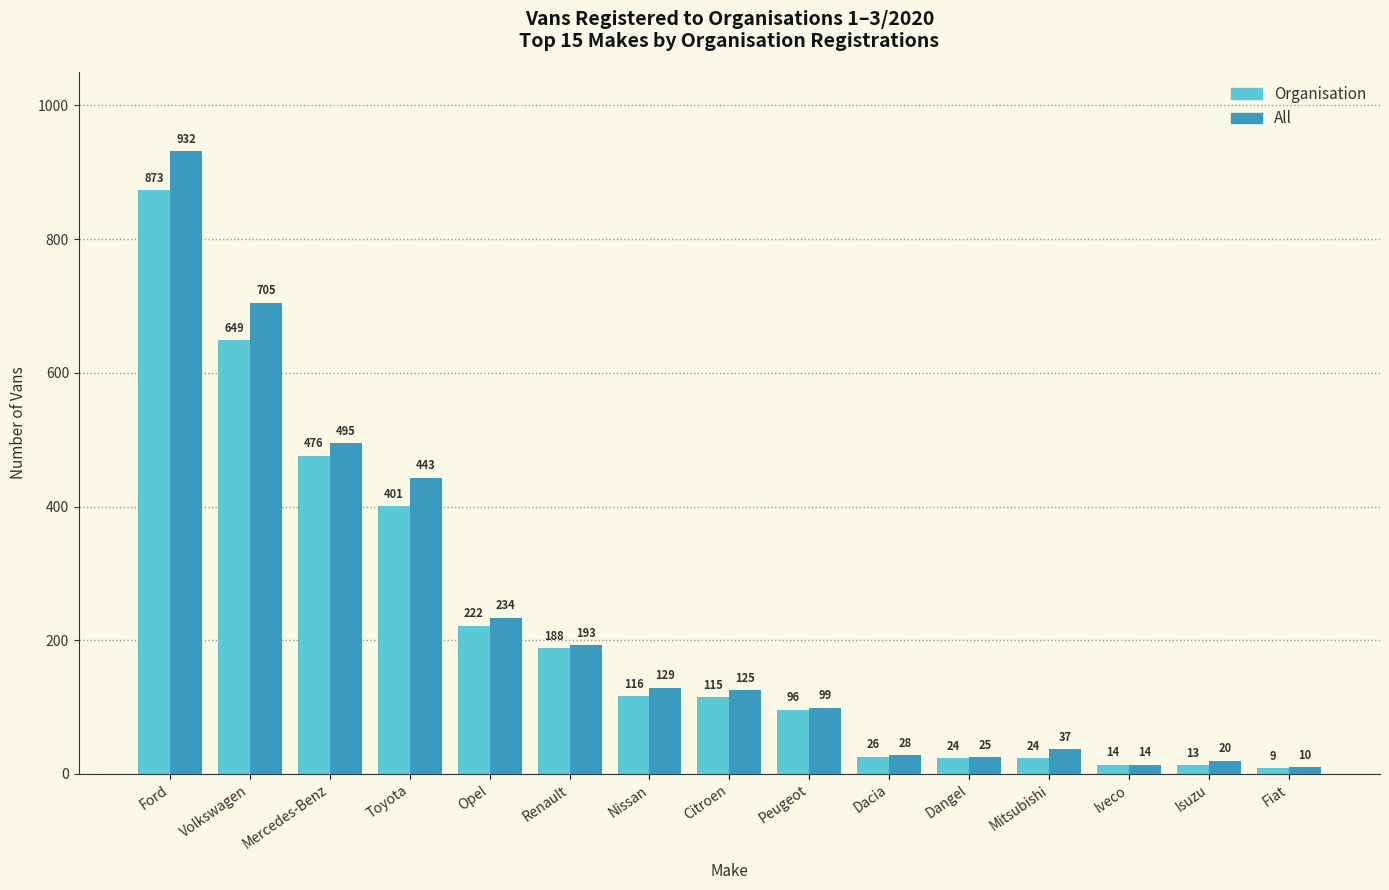

What position from the left is Opel?

5